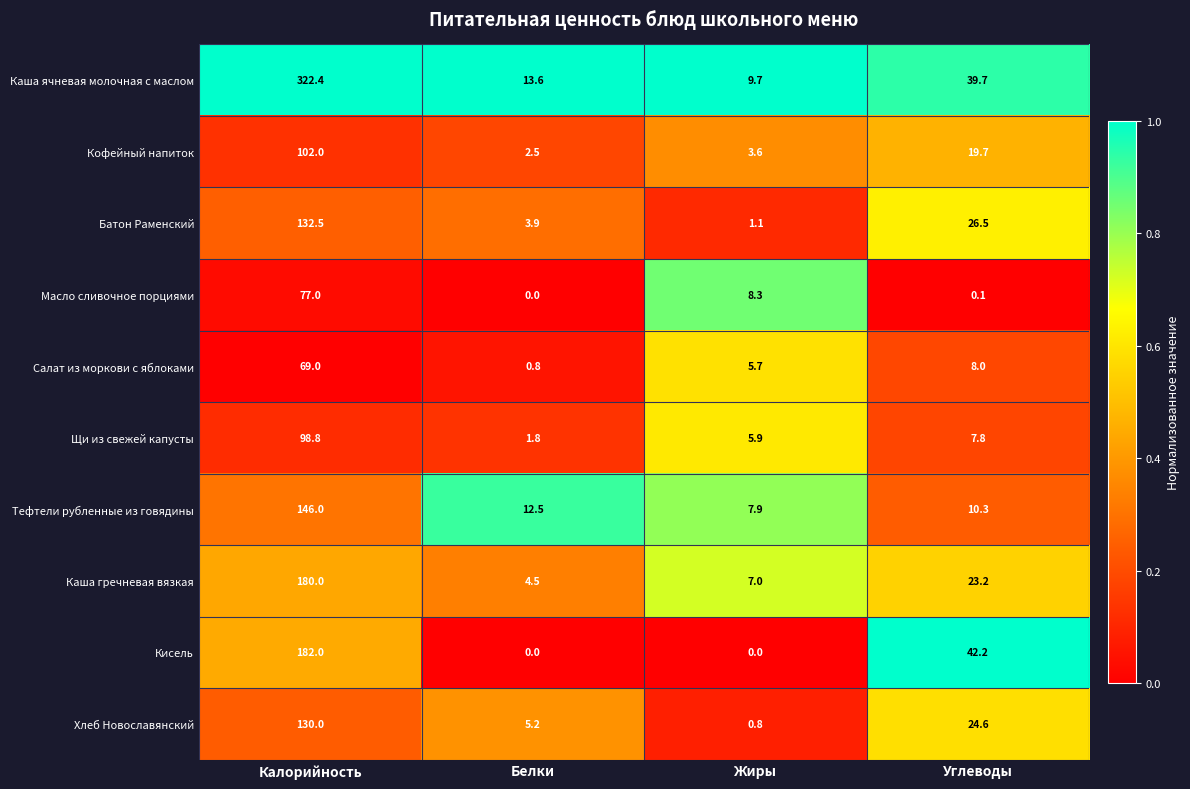

True or false: Хлеб Новославянский has a value of 24.6 at Углеводы.

True